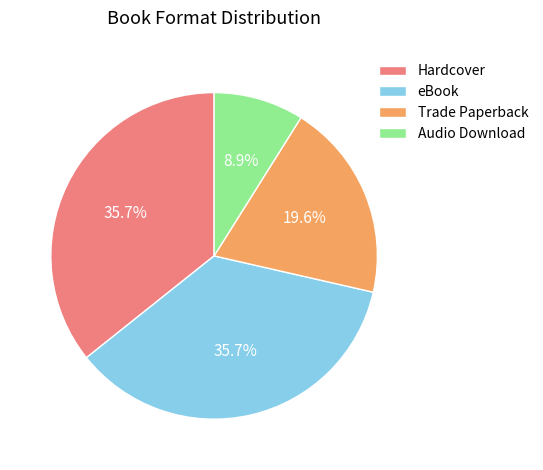

The Trade Paperback slice represents 29% of the pie. True or false?

False